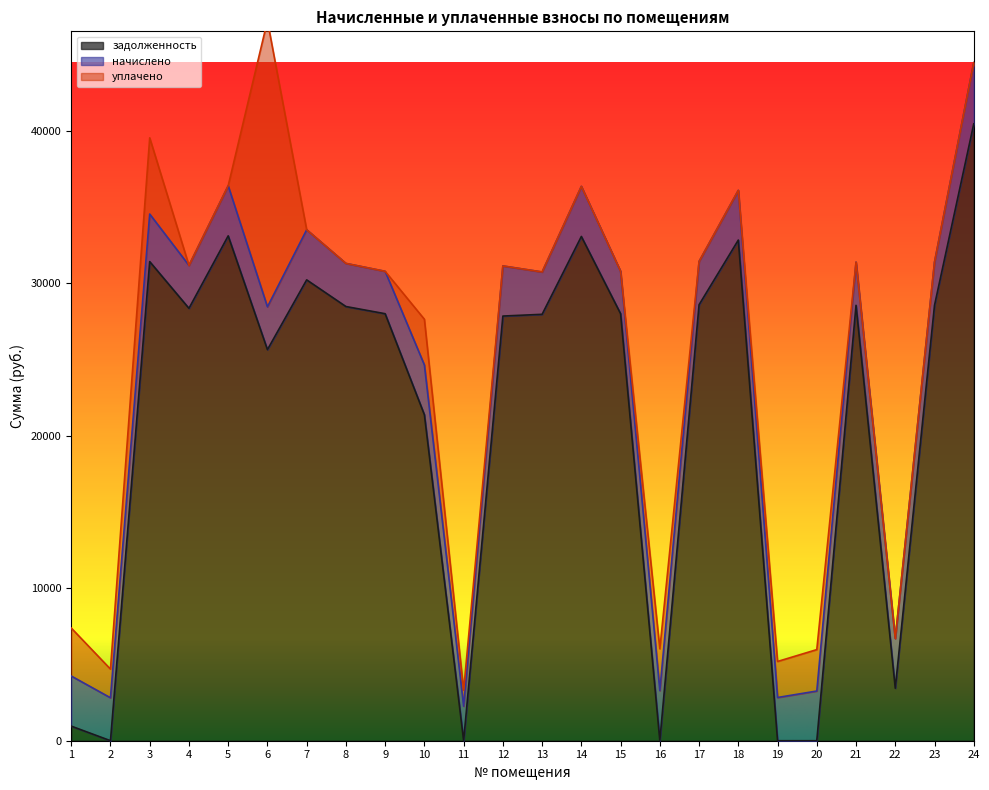

Where does the задолженность series first go above 28012?

3